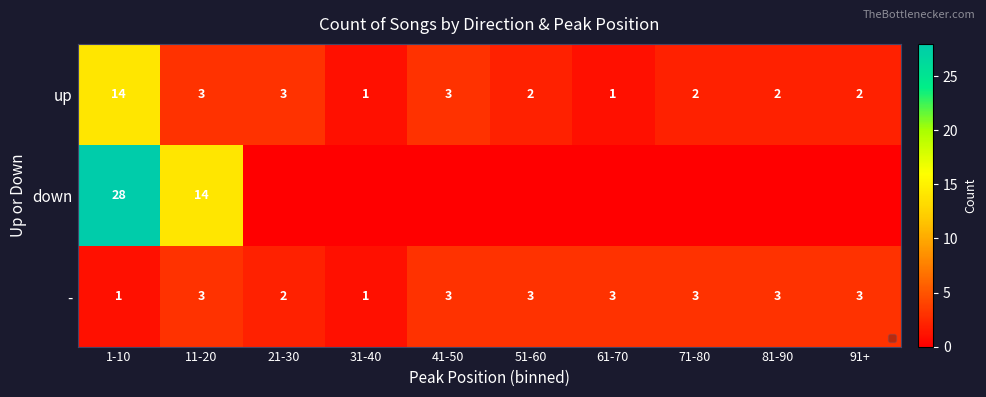

The value of up at 71-80 is 2. True or false?

True